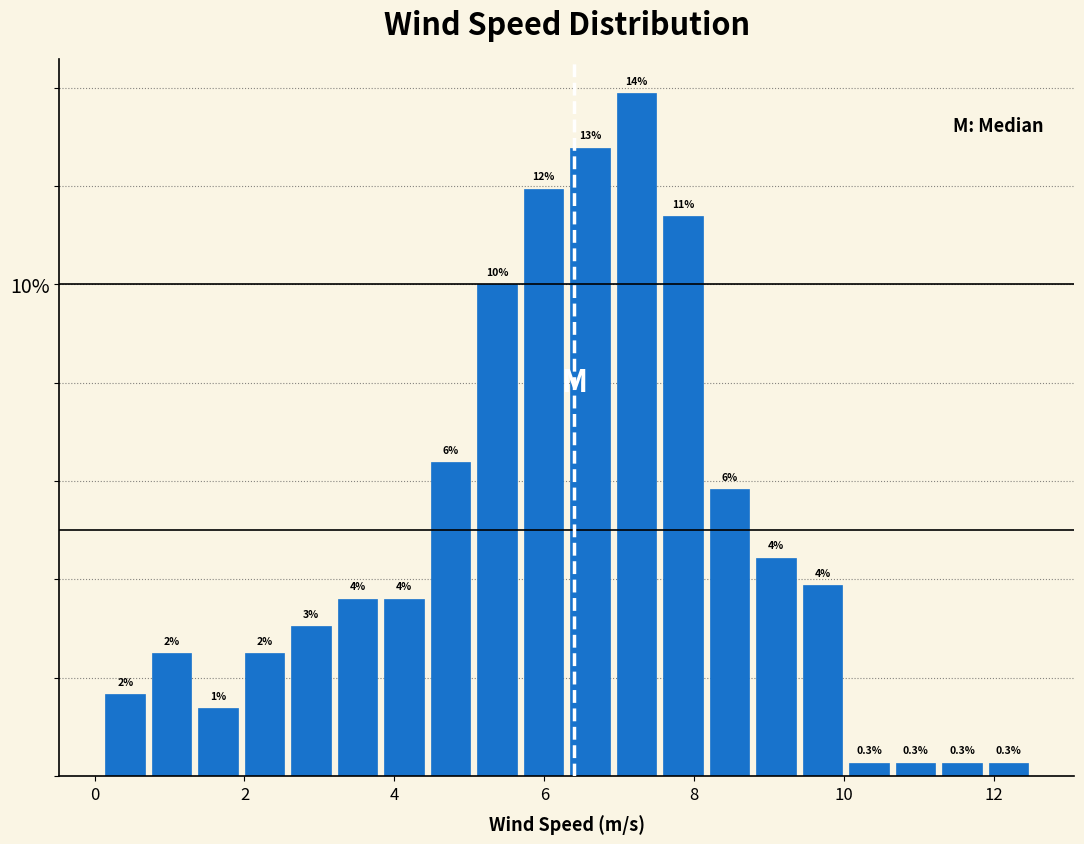

Read against the x-axis, roughly where is the centre of the tallest bar?

7.2